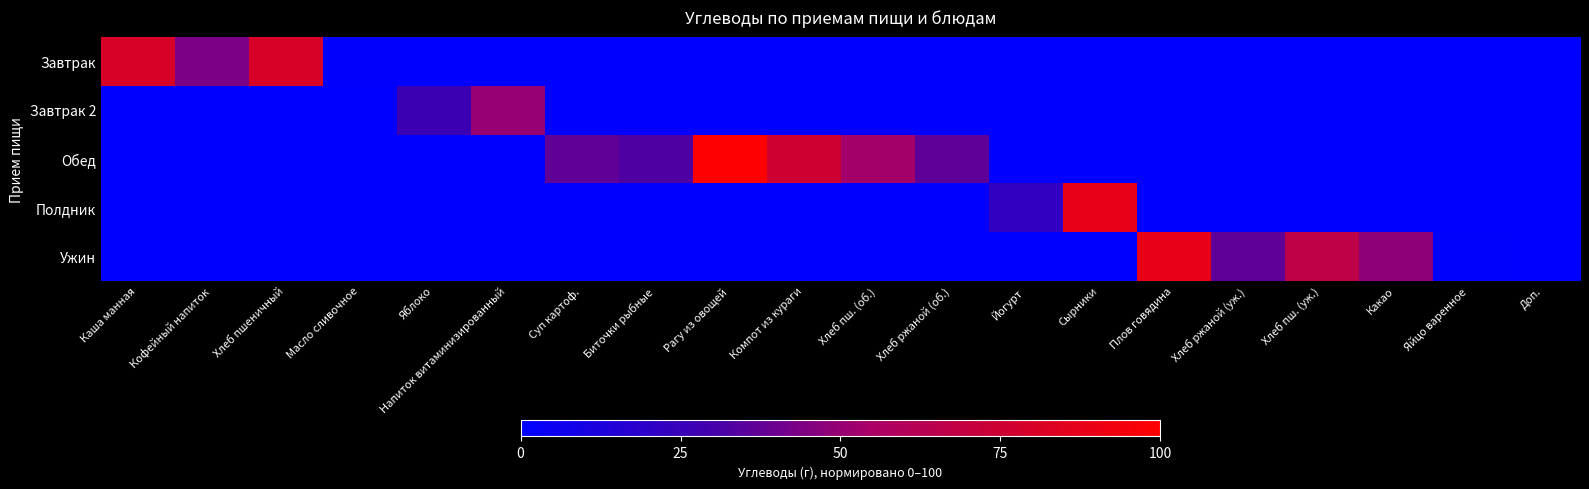

List the series in order of their peak value, lowest first.

Завтрак 2, Завтрак, Полдник, Ужин, Обед